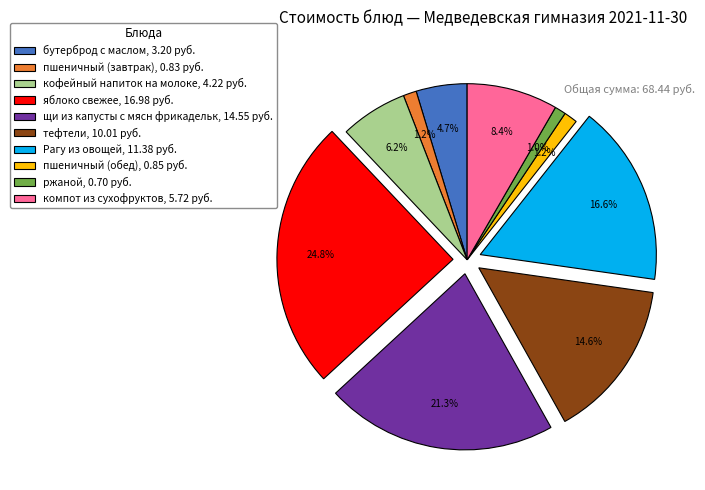

To the nearest percent, what is the average slice percentage?

10%